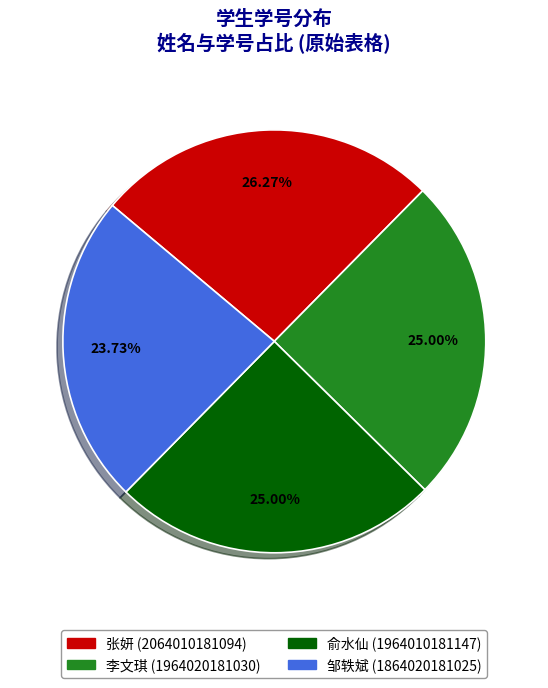

Which has a higher value, 邹轶斌 or 俞水仙?

俞水仙